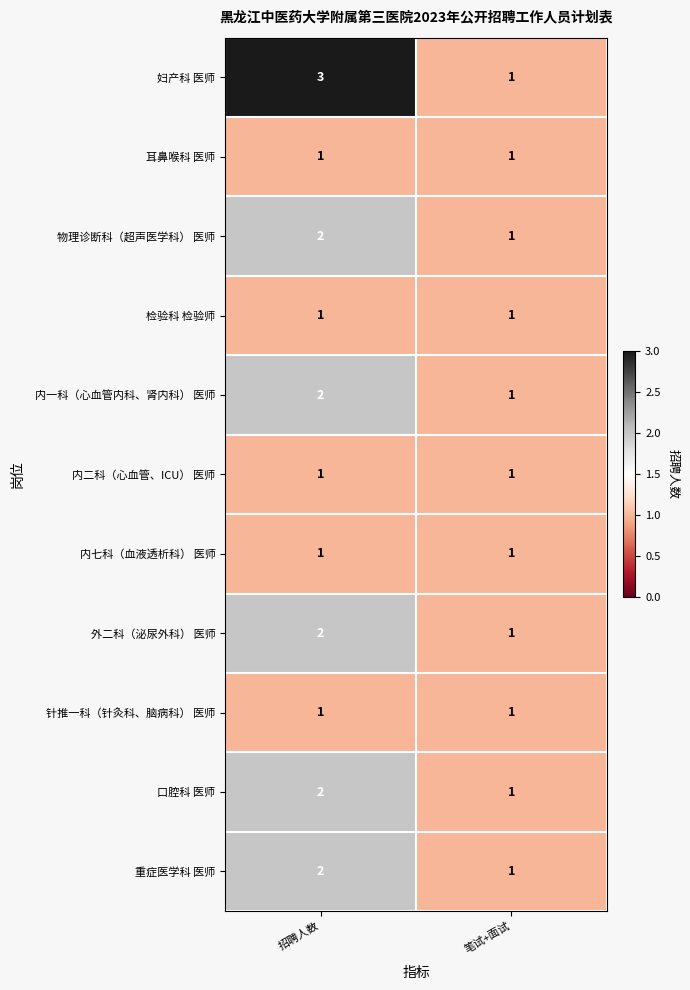

What is the sum of all 重症医学科 医师 values?

3